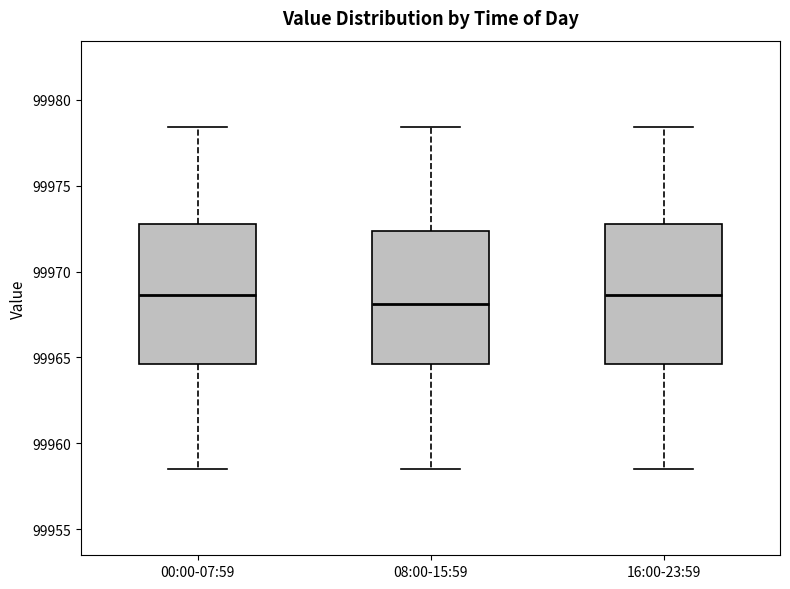

Reading left to right, read every box against the y-axis: the position of its median line, the range the box covers, and the ends of its whiskers. The values are not printed on the chart, so give them approximately, as read against the axis.

00:00-07:59: median 99968.5, box 99964.5 to 99973.0, whiskers 99958.5 to 99978.5
08:00-15:59: median 99968.0, box 99964.5 to 99972.5, whiskers 99958.5 to 99978.5
16:00-23:59: median 99968.5, box 99964.5 to 99973.0, whiskers 99958.5 to 99978.5